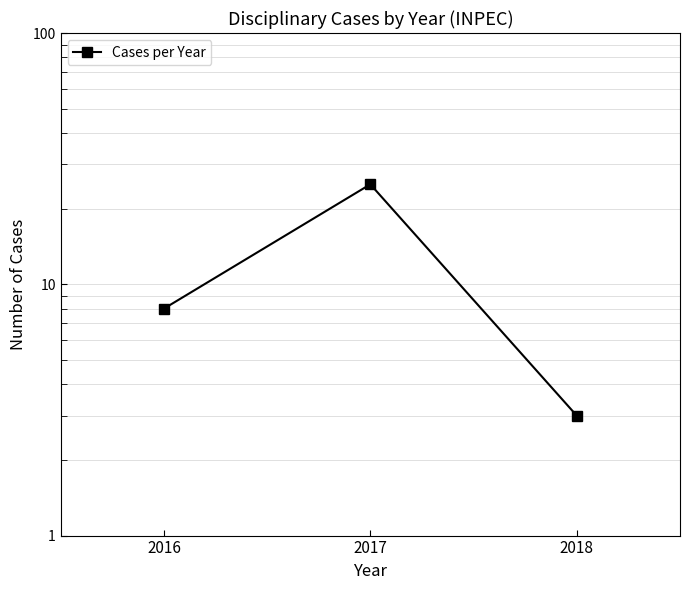

List the labels in order of value, smallest first.

2018, 2016, 2017